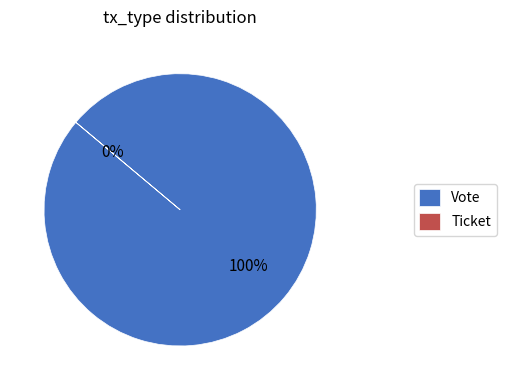

How many slices are in this pie chart?

2